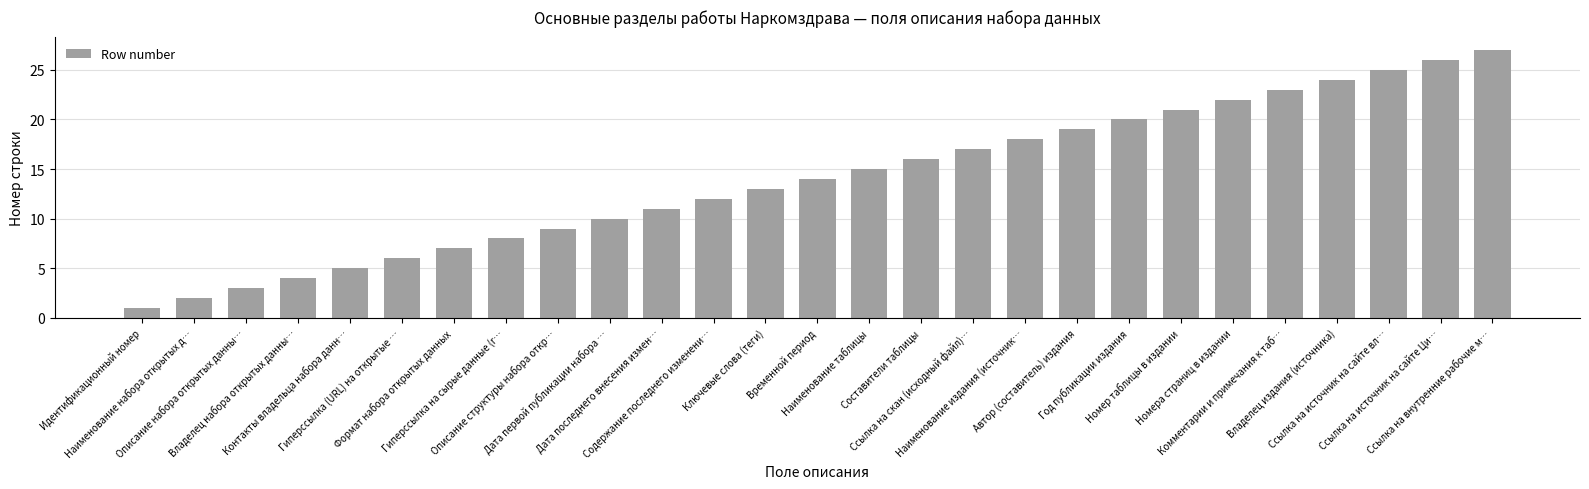

Reading right to left, list all the values displayed in this chart.

Ссылка на внутренние рабочие м…=27	Ссылка на источник на сайте Ци…=26	Ссылка на источник на сайте вл…=25	Владелец издания (источника)=24	Комментарии и примечания к таб…=23	Номера страниц в издании=22	Номер таблицы в издании=21	Год публикации издания=20	Автор (составитель) издания=19	Наименование издания (источник…=18	Ссылка на скан (исходный файл)…=17	Составители таблицы=16	Наименование таблицы=15	Временной период=14	Ключевые слова (теги)=13	Содержание последнего изменени…=12	Дата последнего внесения измен…=11	Дата первой публикации набора …=10	Описание структуры набора откр…=9	Гиперссылка на сырые данные (r…=8	Формат набора открытых данных=7	Гиперссылка (URL) на открытые …=6	Контакты владельца набора данн…=5	Владелец набора открытых данны…=4	Описание набора открытых данны…=3	Наименование набора открытых д…=2	Идентификационный номер=1